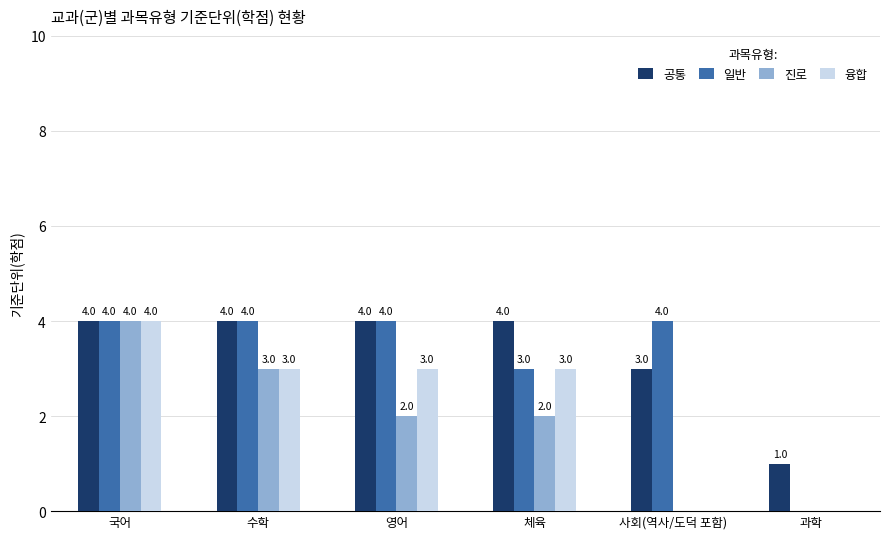

What is the greatest value displayed?

4